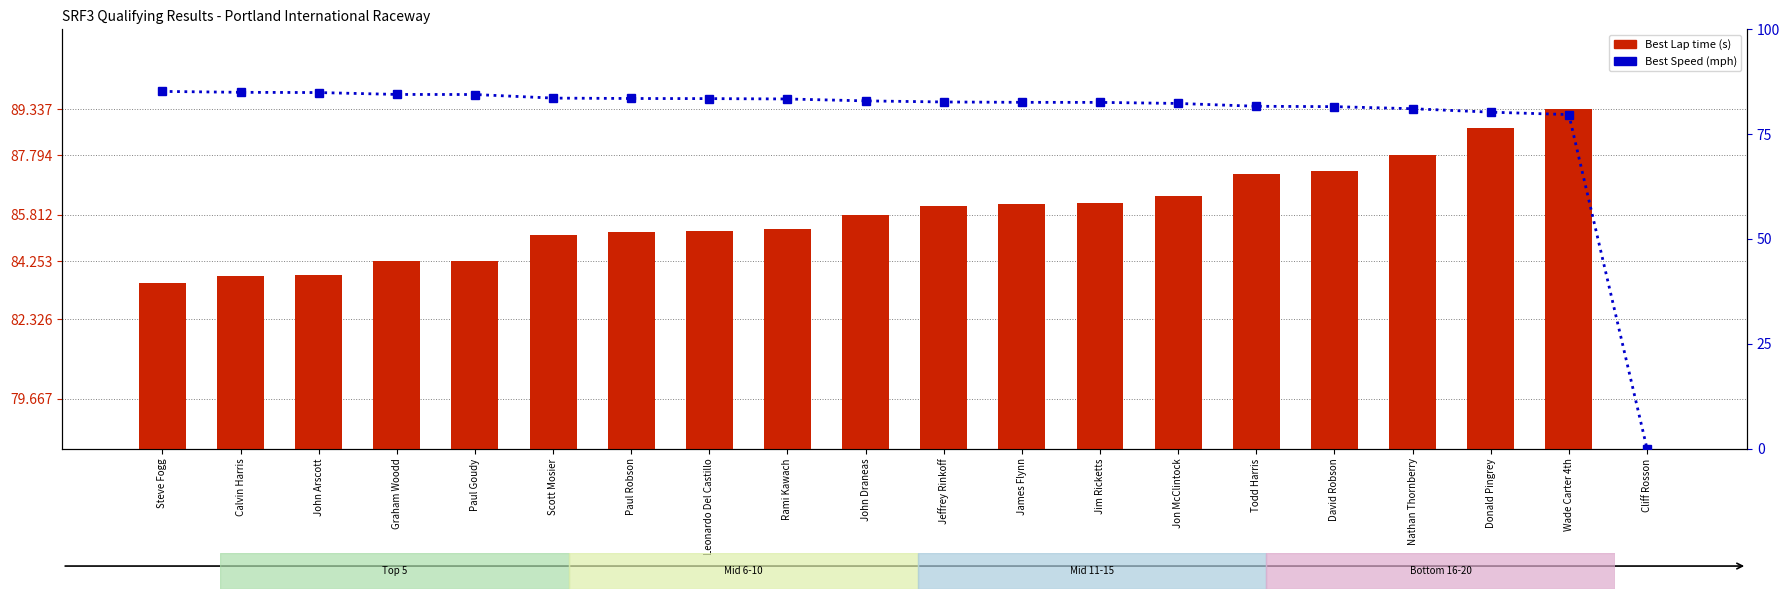

At how many categories does at least one series exceed 9?

19